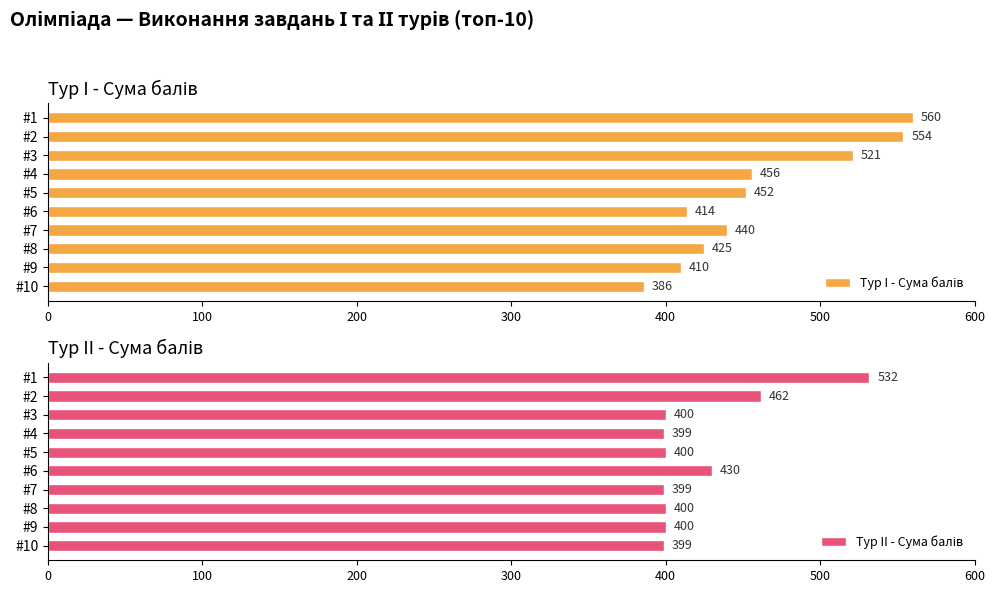

What is the sum of all Тур II - Сума балів values?

4221